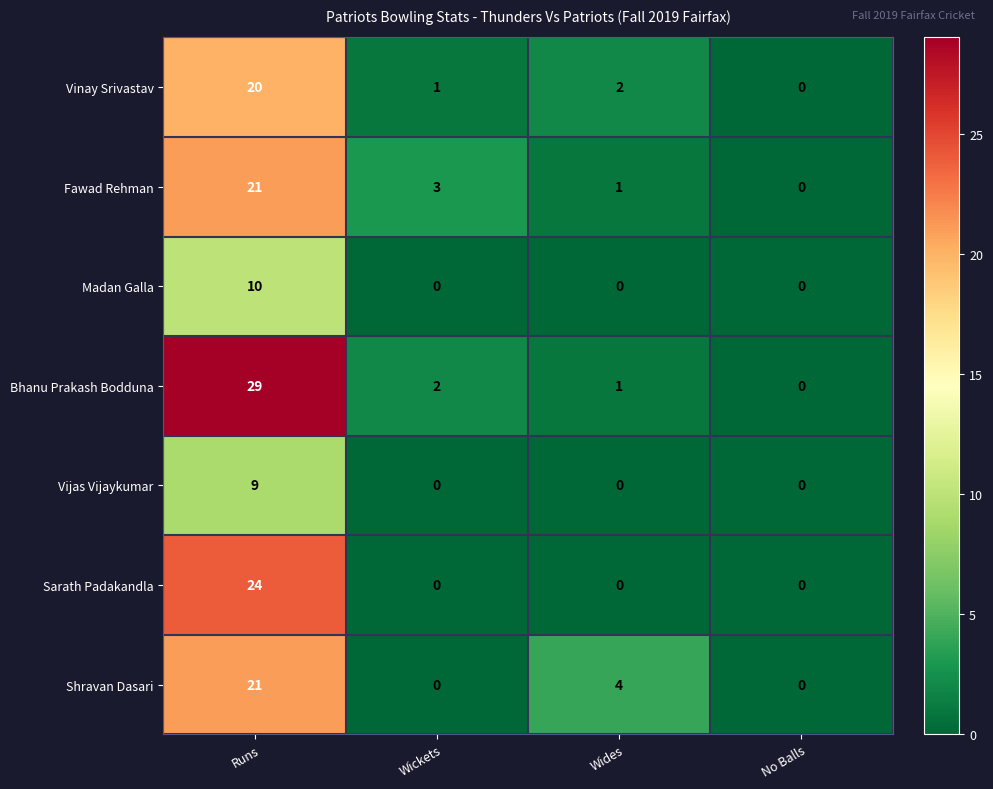

Which series has the largest total across all categories?

Bhanu Prakash Bodduna